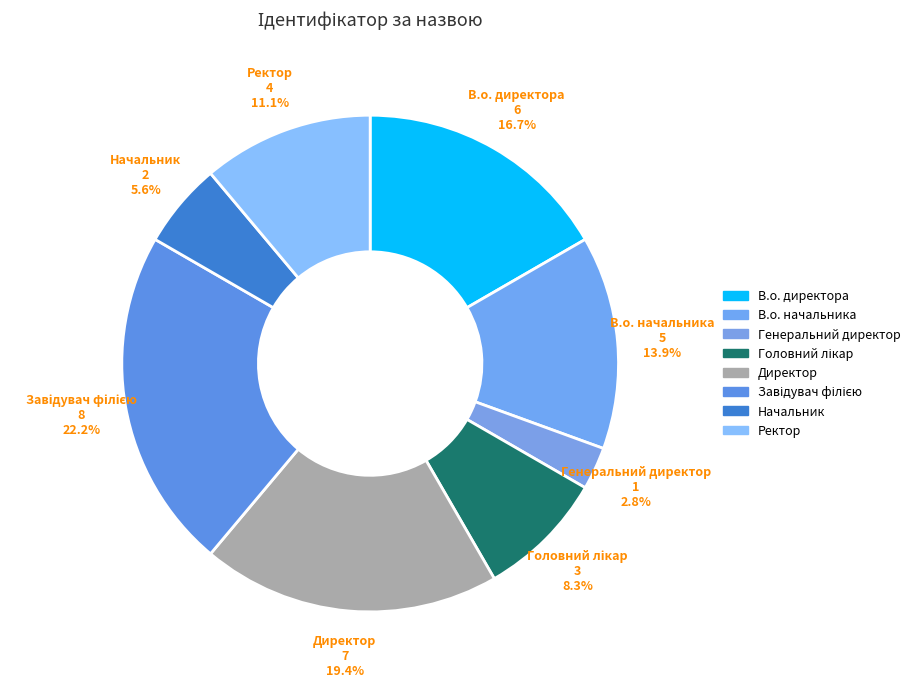

Count the number of slices in the pie.

8